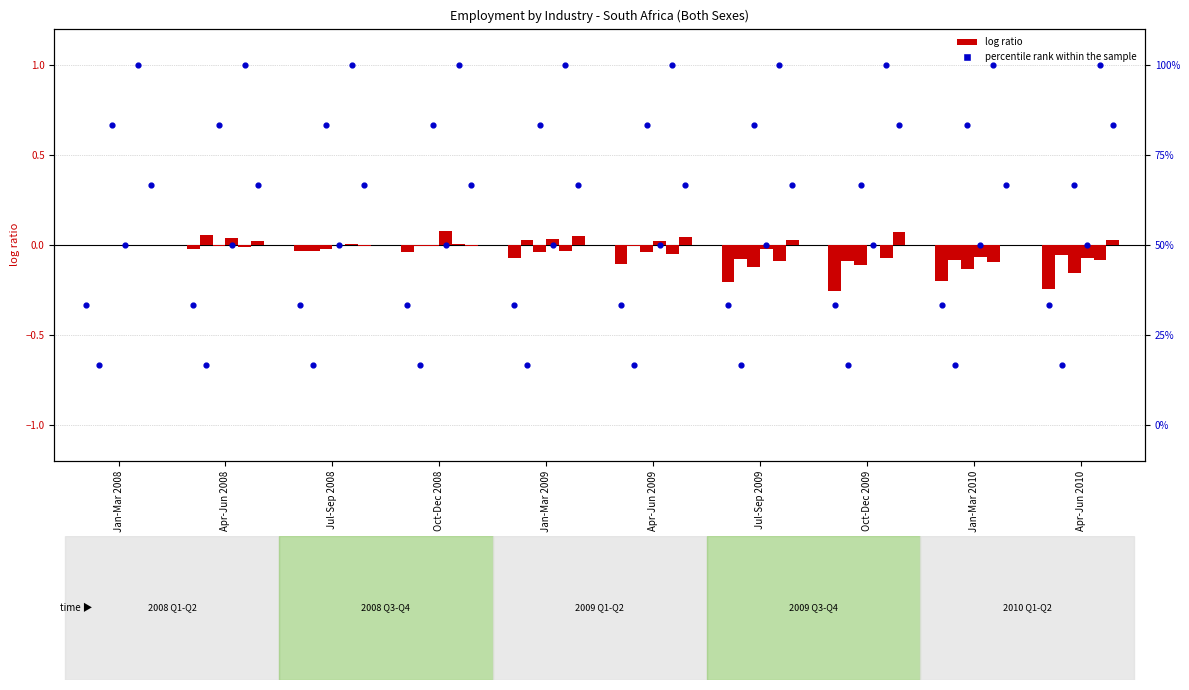

Which series reaches the minimum Y coordinate?

percentile rank